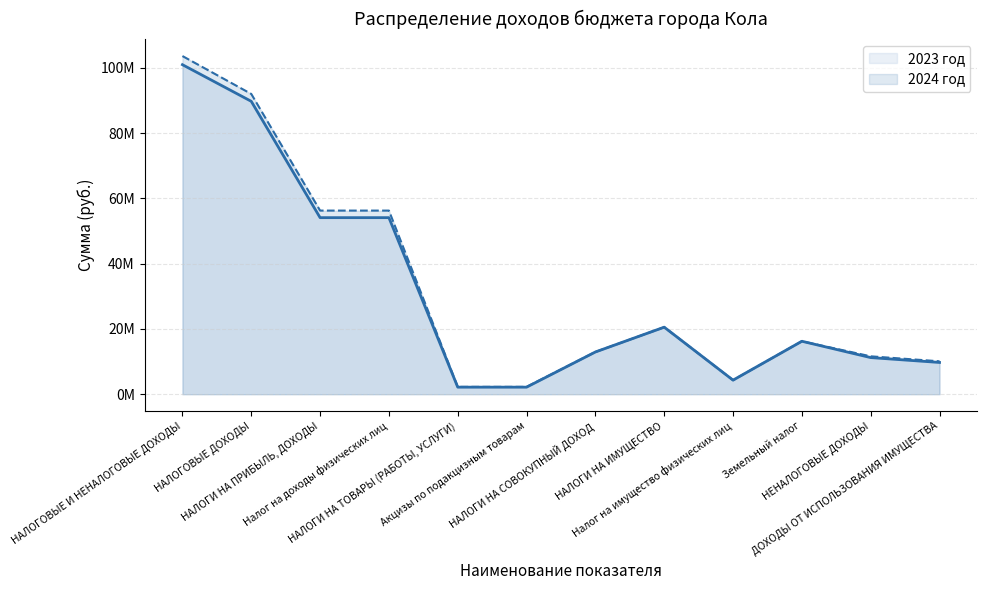

True or false: 2023 год and 2024 год cross at least once.

False